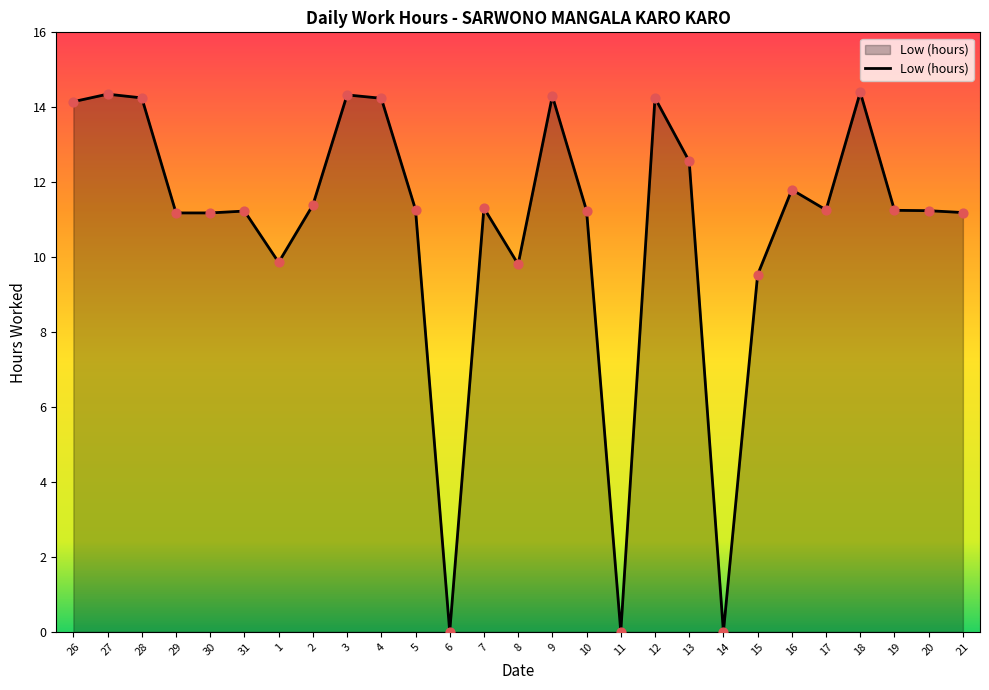

Between 10 and 18, which is larger?

18